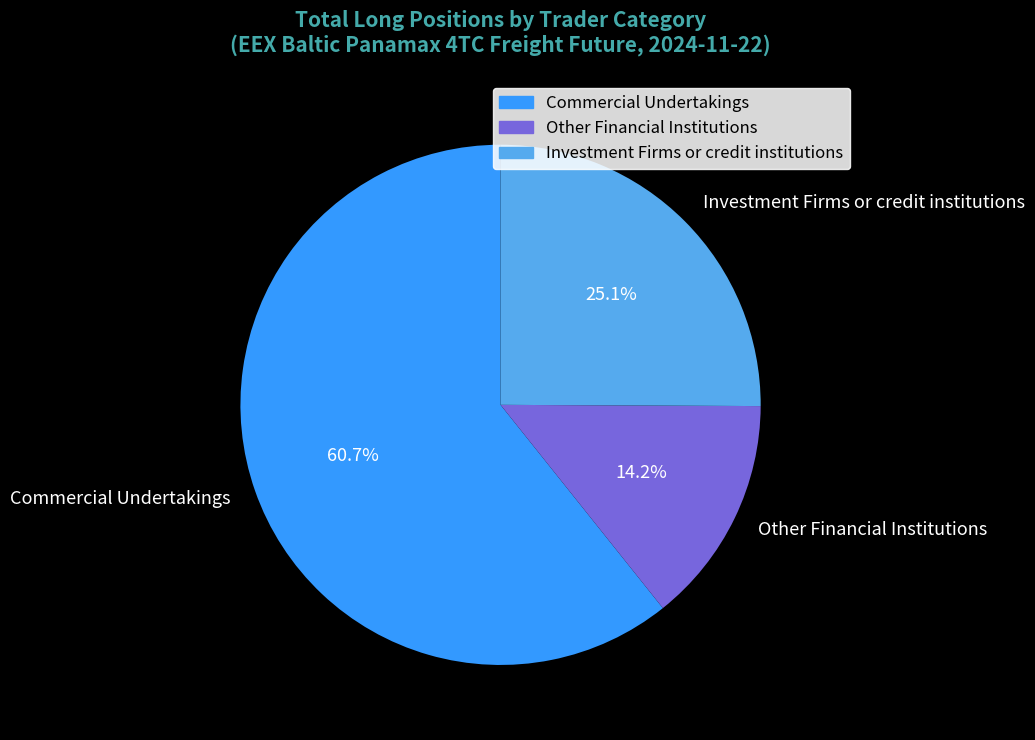

Which category accounts for the majority?

Commercial Undertakings